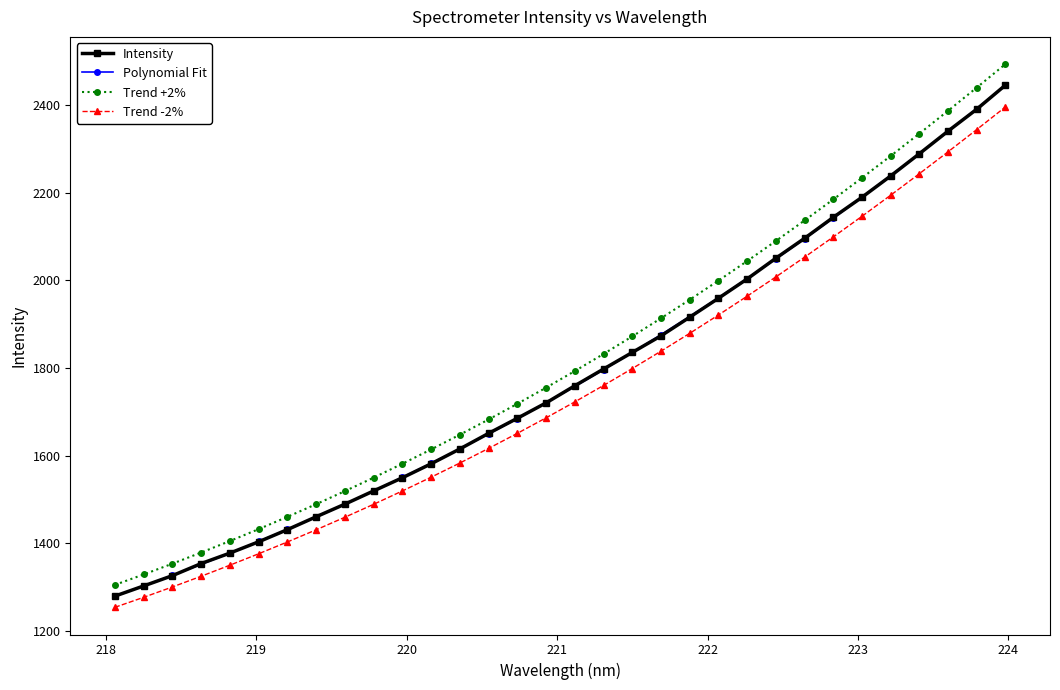

What is the smallest value displayed?

1254.1